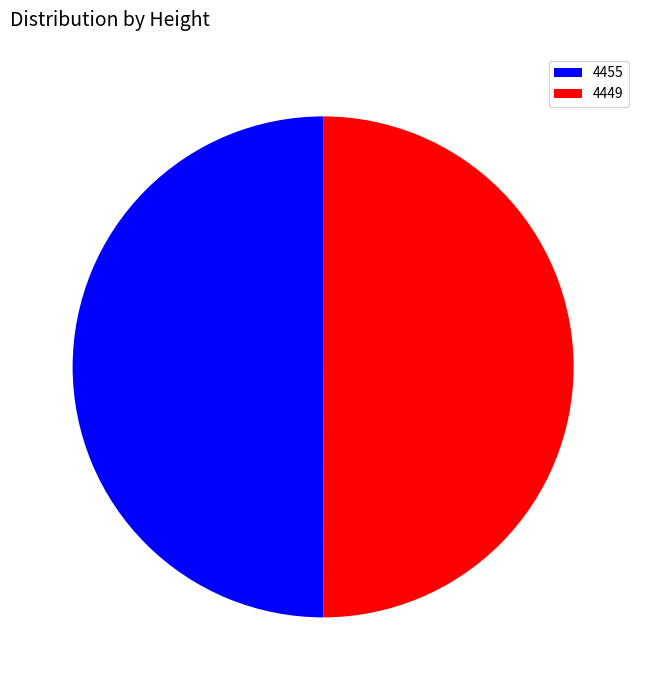

The 4449 slice represents 50% of the pie. True or false?

True